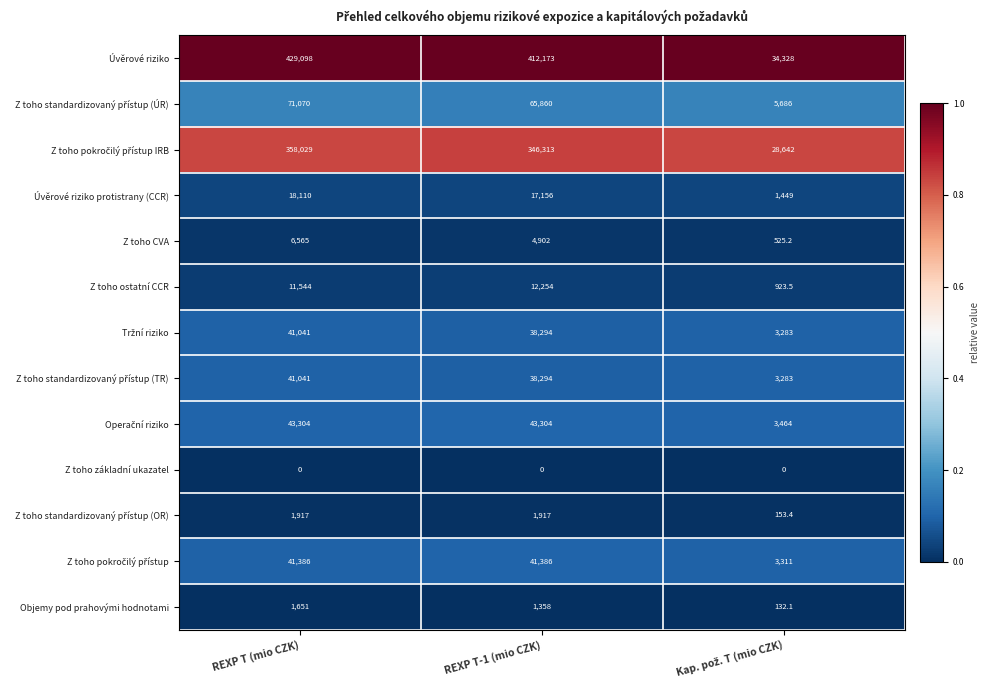

At which category does the chart reach its peak across all series?

REXP T (mio CZK)